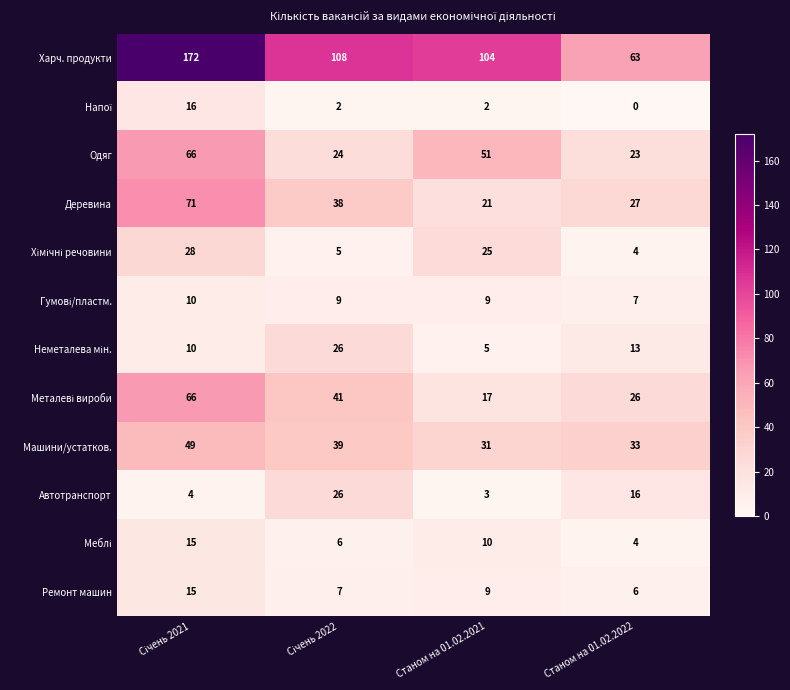

True or false: Машини/устатков. has a value of 31 at Станом на 01.02.2021.

True